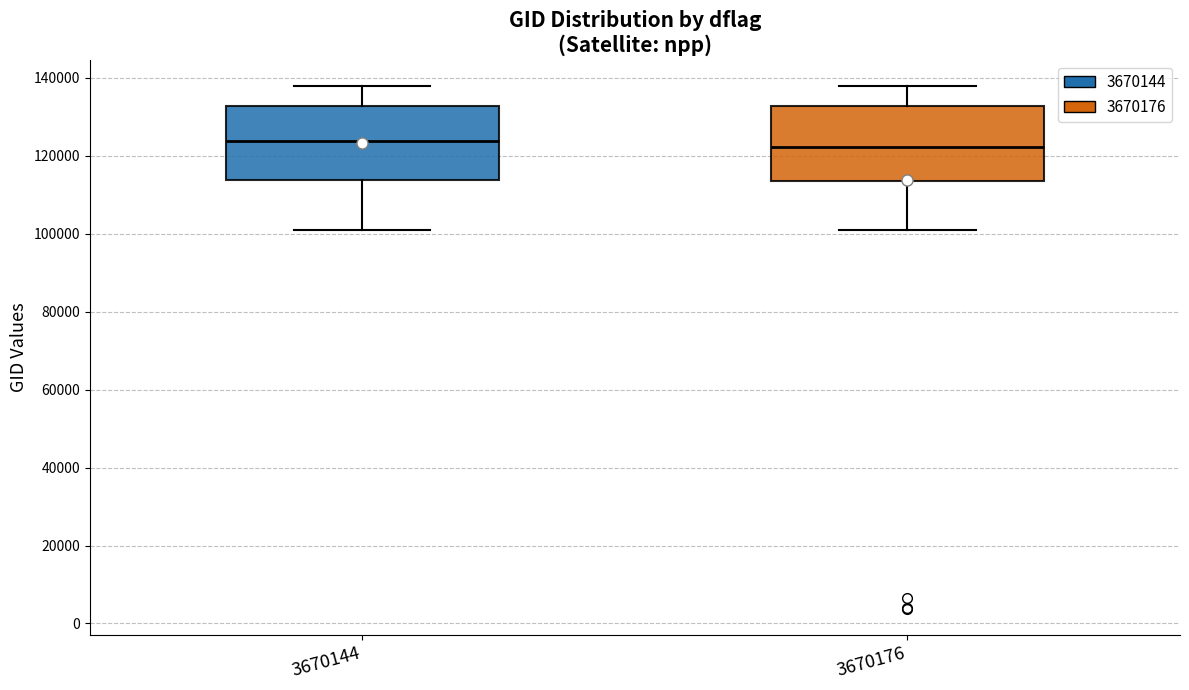

Where does the upper whisker of the box at x = 3670144 end on the y-axis? The values are not printed on the chart, so give them approximately, as read against the axis.

138000